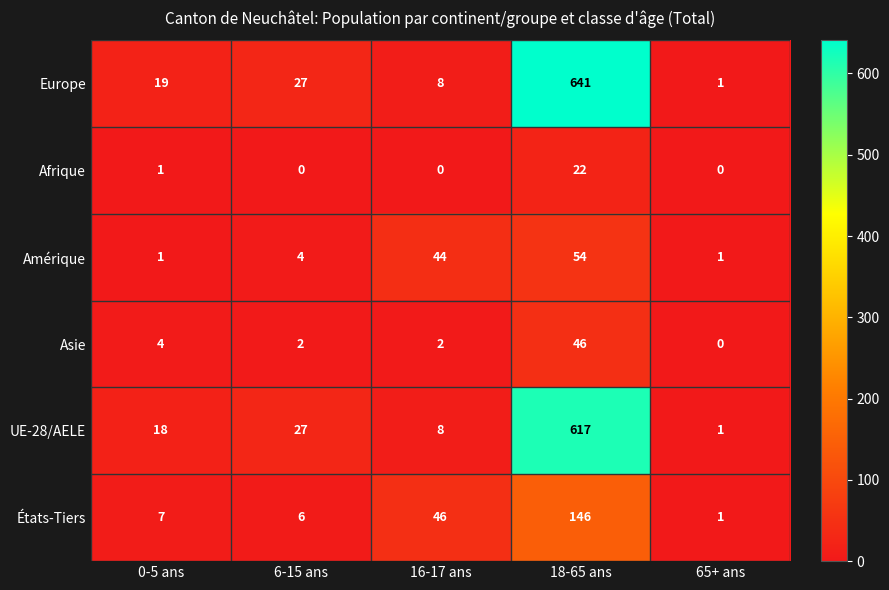

Reading right to left, what are all the values shown in this chart?

Europe: 65+ ans=1	18-65 ans=641	16-17 ans=8	6-15 ans=27	0-5 ans=19
Afrique: 65+ ans=0	18-65 ans=22	16-17 ans=0	6-15 ans=0	0-5 ans=1
Amérique: 65+ ans=1	18-65 ans=54	16-17 ans=44	6-15 ans=4	0-5 ans=1
Asie: 65+ ans=0	18-65 ans=46	16-17 ans=2	6-15 ans=2	0-5 ans=4
UE-28/AELE: 65+ ans=1	18-65 ans=617	16-17 ans=8	6-15 ans=27	0-5 ans=18
États-Tiers: 65+ ans=1	18-65 ans=146	16-17 ans=46	6-15 ans=6	0-5 ans=7